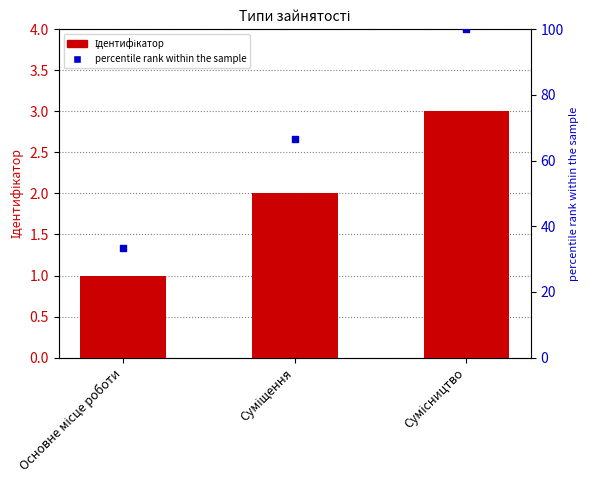

Which series has the largest Y range (max minus min)?

percentile rank within the sample